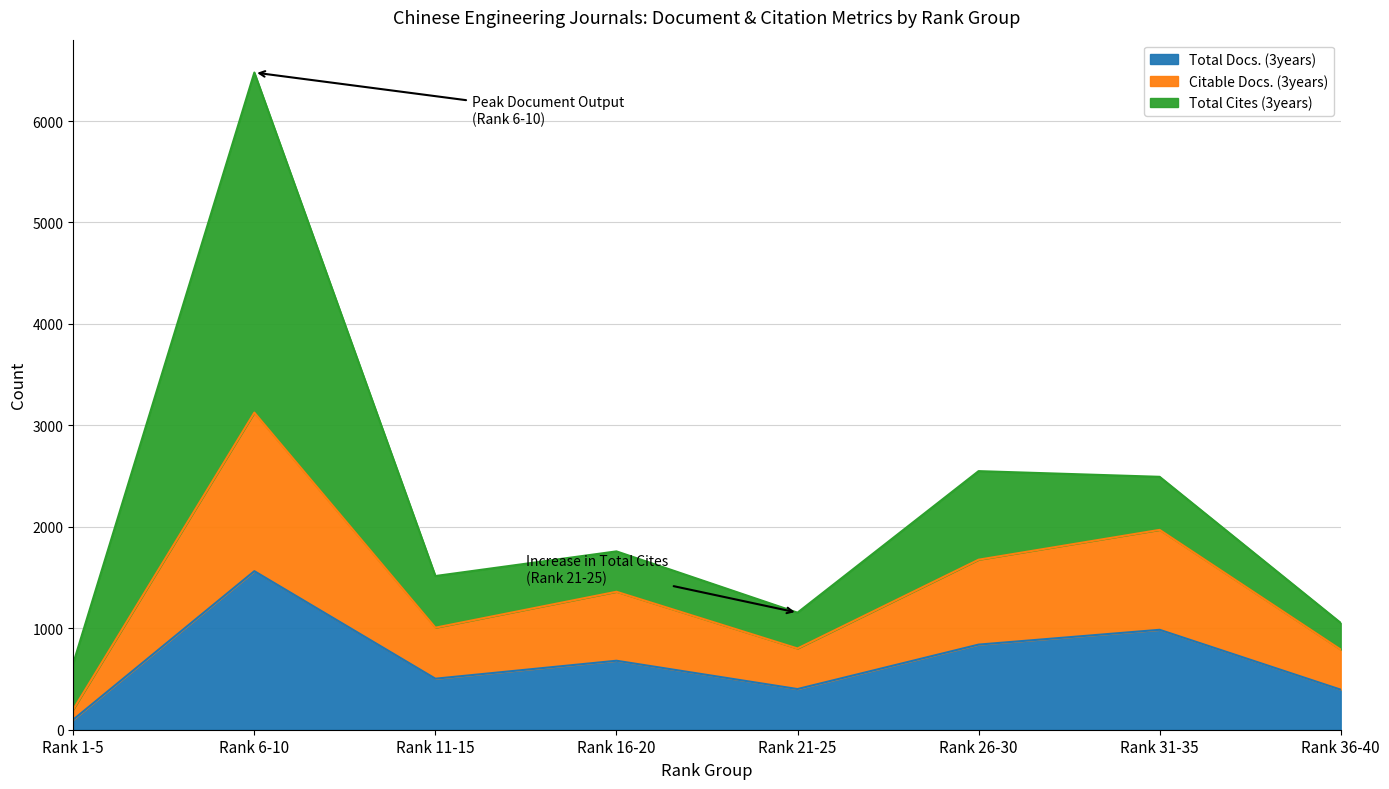

The value of Total Docs. (3years) at Rank 31-35 is 463. True or false?

False